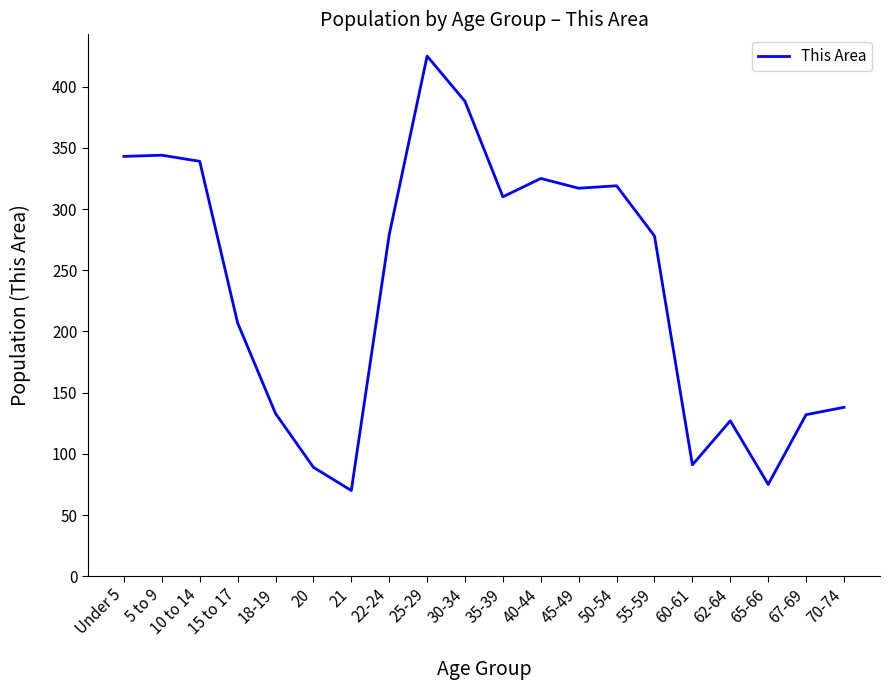

What is the difference between the maximum and minimum values?

355